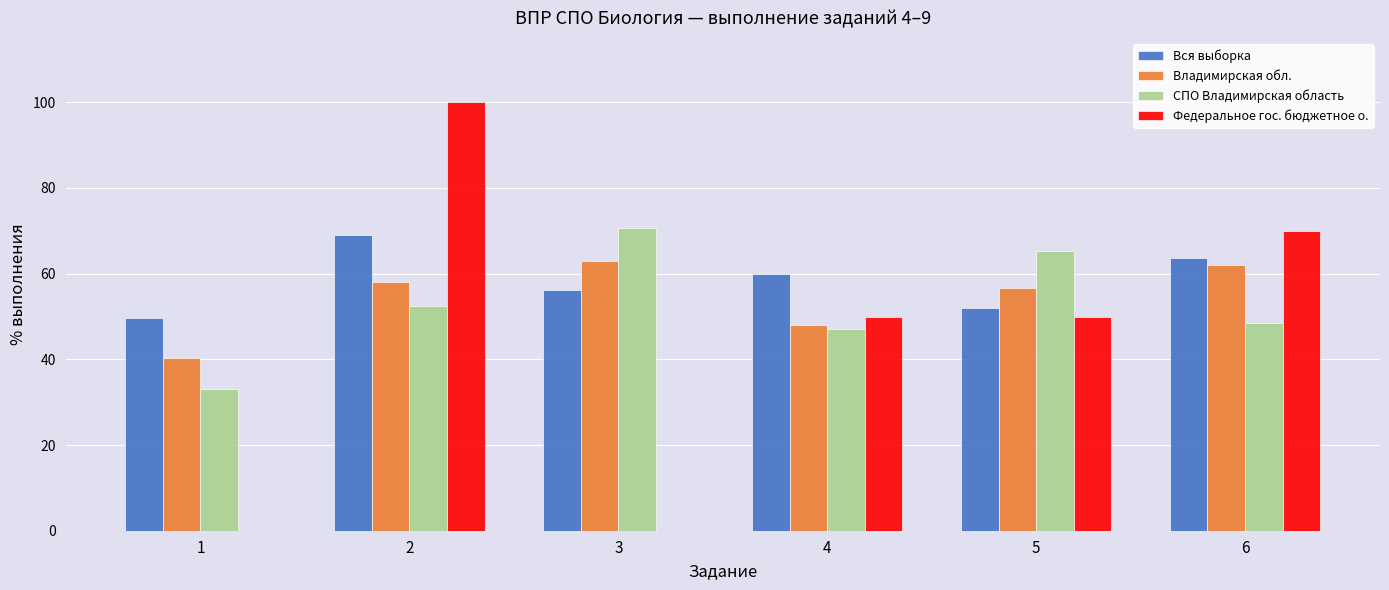

Which category has the highest value across all series?

2